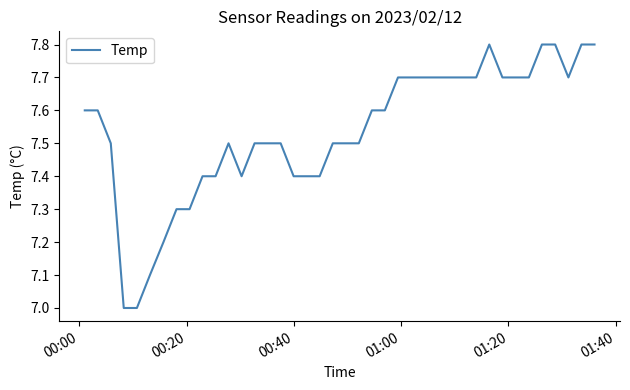

Reading left to right, what are all the values shown in this chart?

7.6	7.6	7.5	7.0	7.0	7.1	7.2	7.3	7.3	7.4	7.4	7.5	7.4	7.5	7.5	7.5	7.4	7.4	7.4	7.5	7.5	7.5	7.6	7.6	7.7	7.7	7.7	7.7	7.7	7.7	7.7	7.8	7.7	7.7	7.7	7.8	7.8	7.7	7.8	7.8